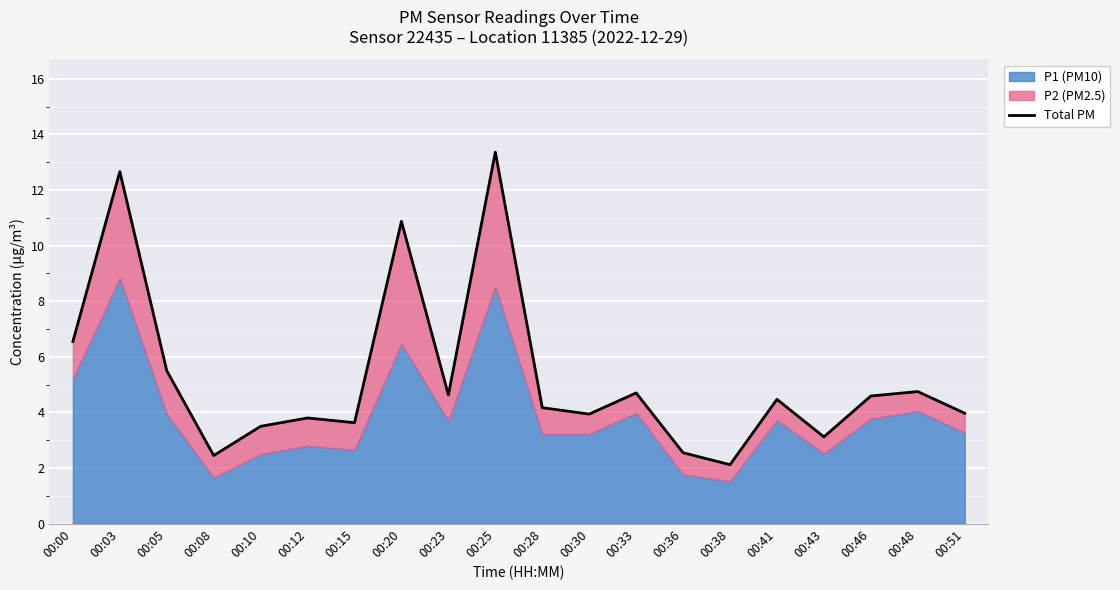

How many lines are shown in the chart?

1